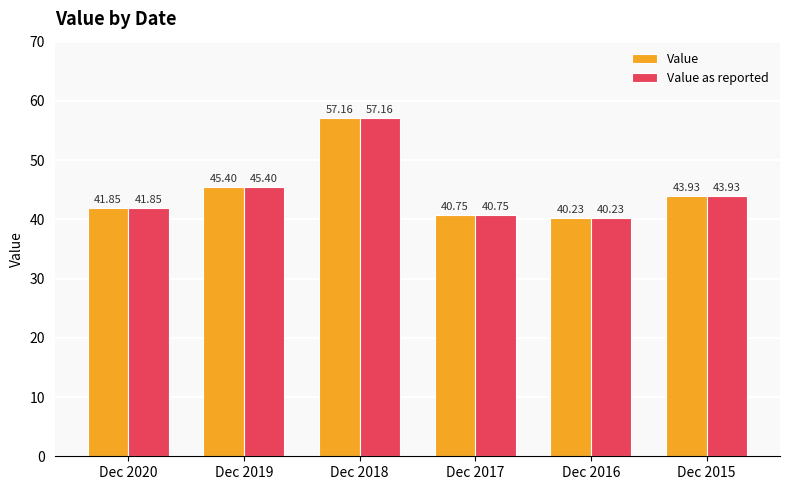

What is the sum of all Value as reported values?

269.3